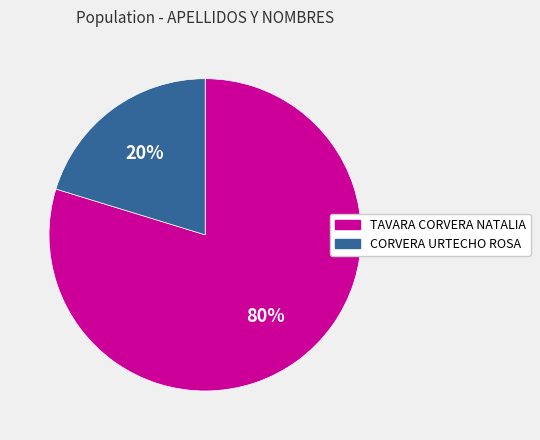

How many slices are in this pie chart?

2